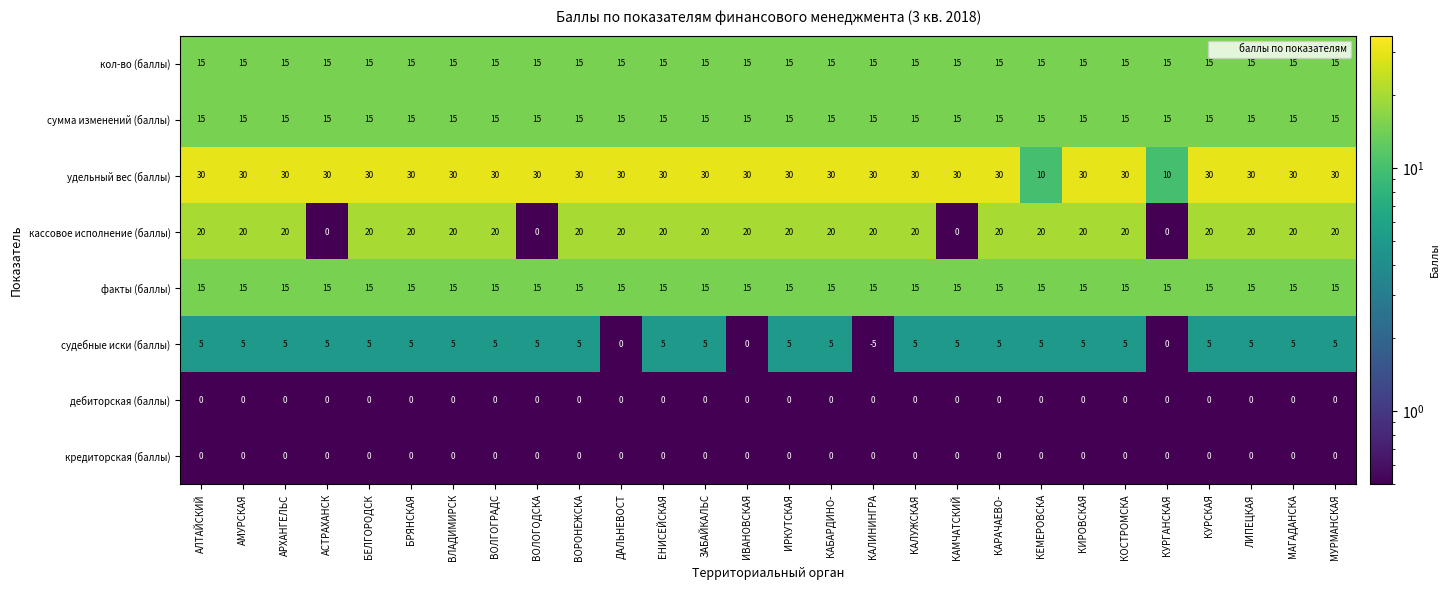

Read the удельный вес (баллы) value at ВОРОНЕЖСКА, to the nearest 5.

30